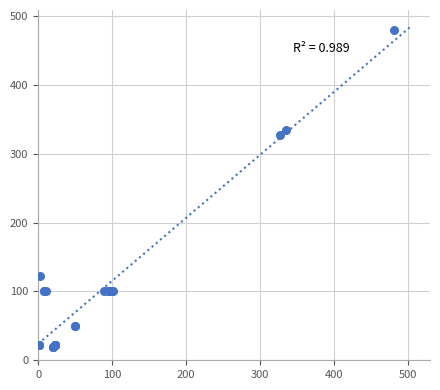

What Y value in the scatter plot is closest to 250?

326.8